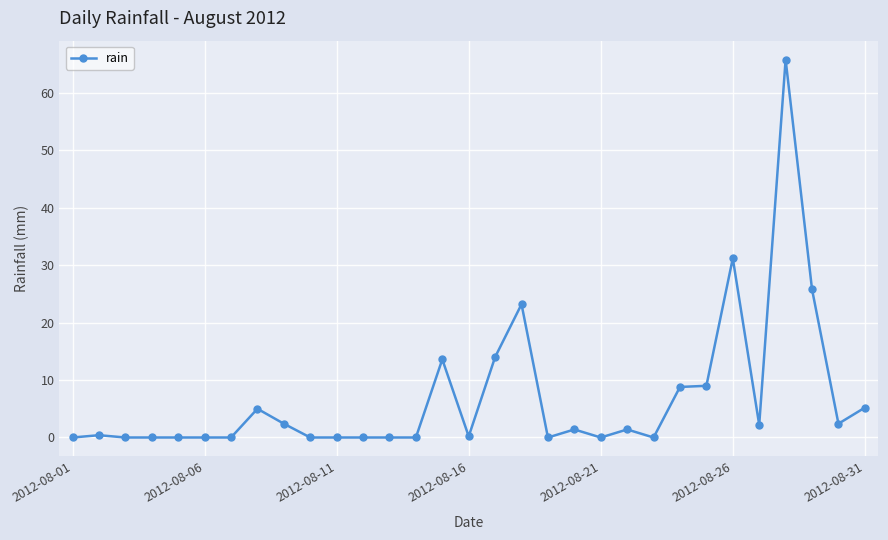

What is the greatest value displayed?

65.8